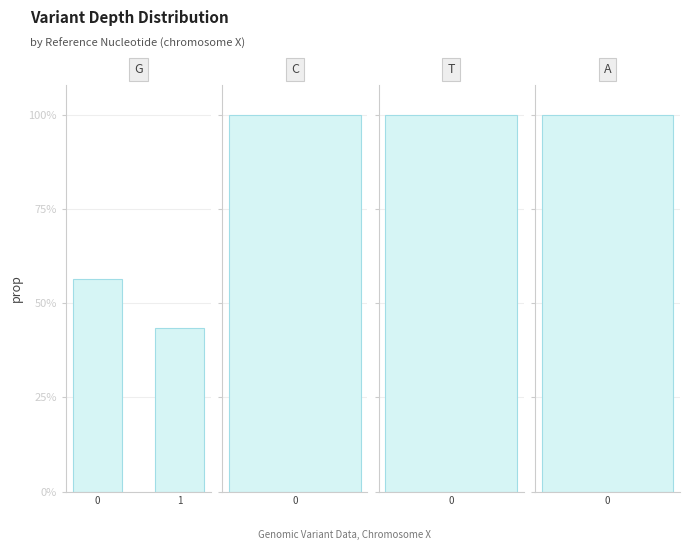

Count the values in the range 0 to 1.

2